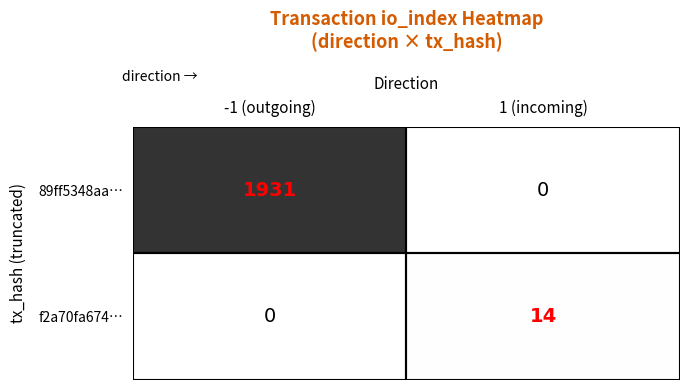

Which category has the lowest value in the f2a70fa674… series?

-1 (outgoing)